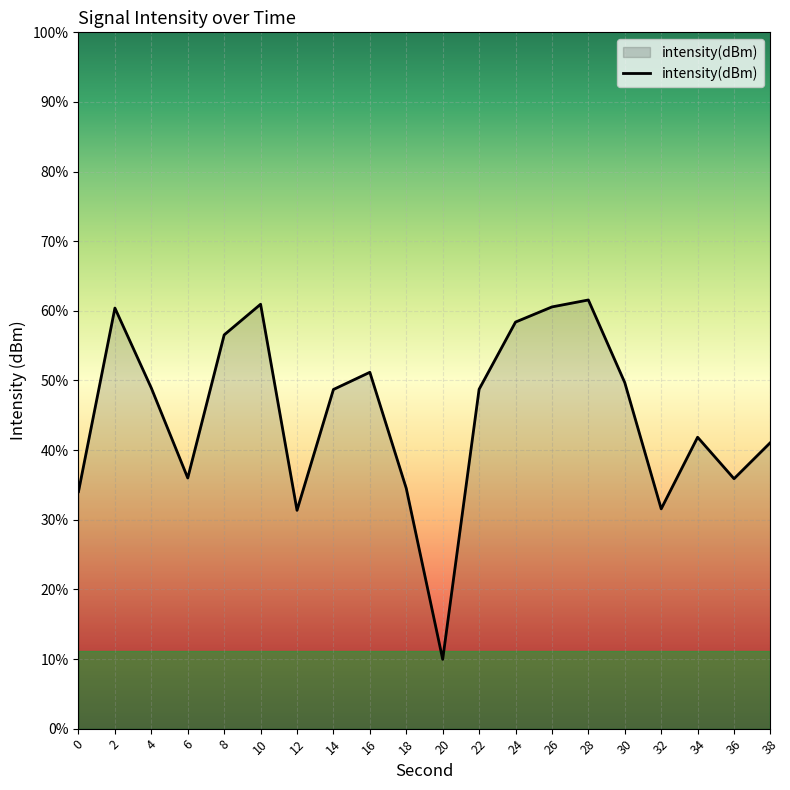

Does the chart display data point markers on the line(s)?

No